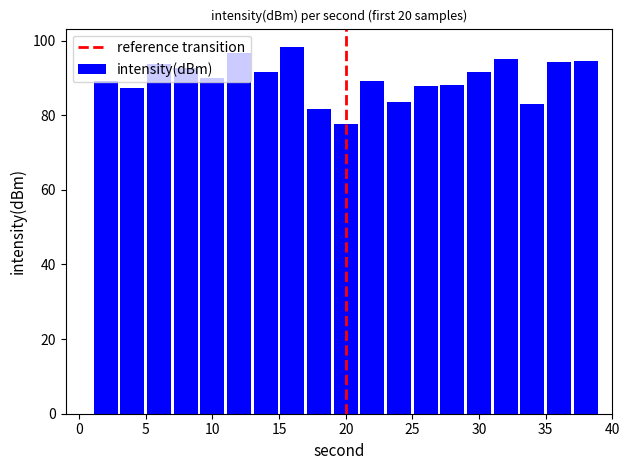

What is the maximum value shown in the chart?

98.3